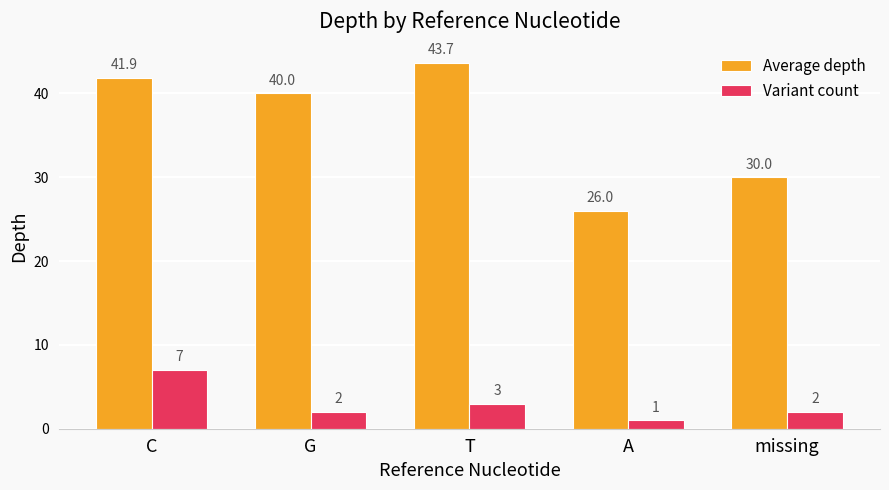

At which label does Average depth first exceed 40?

C